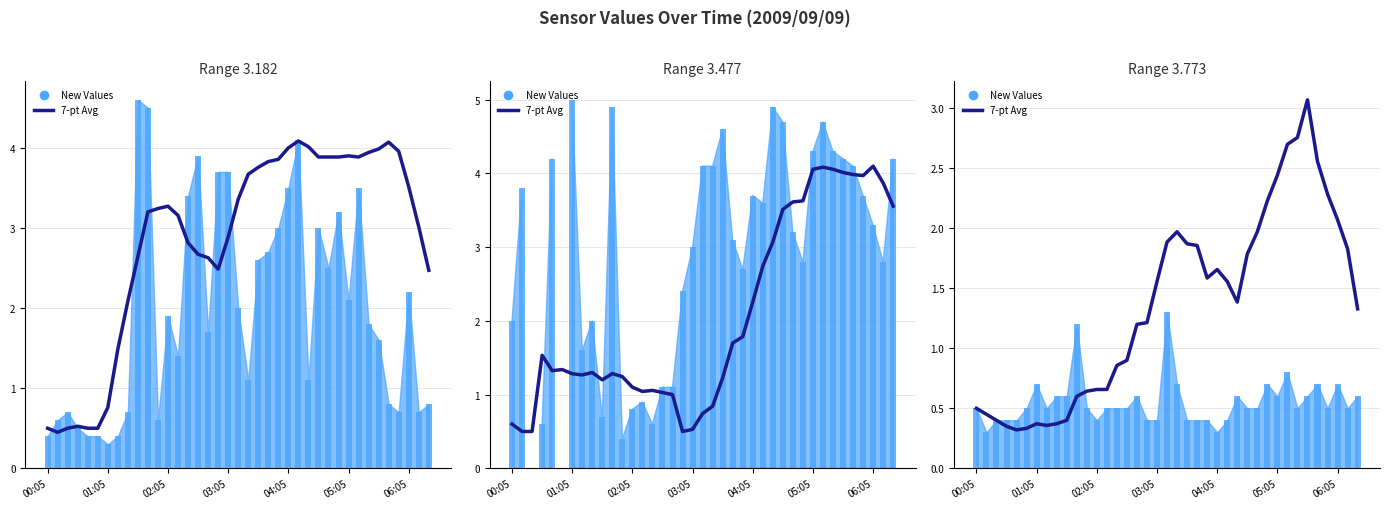

Which series has the largest range (max minus min)?

Values 3.477